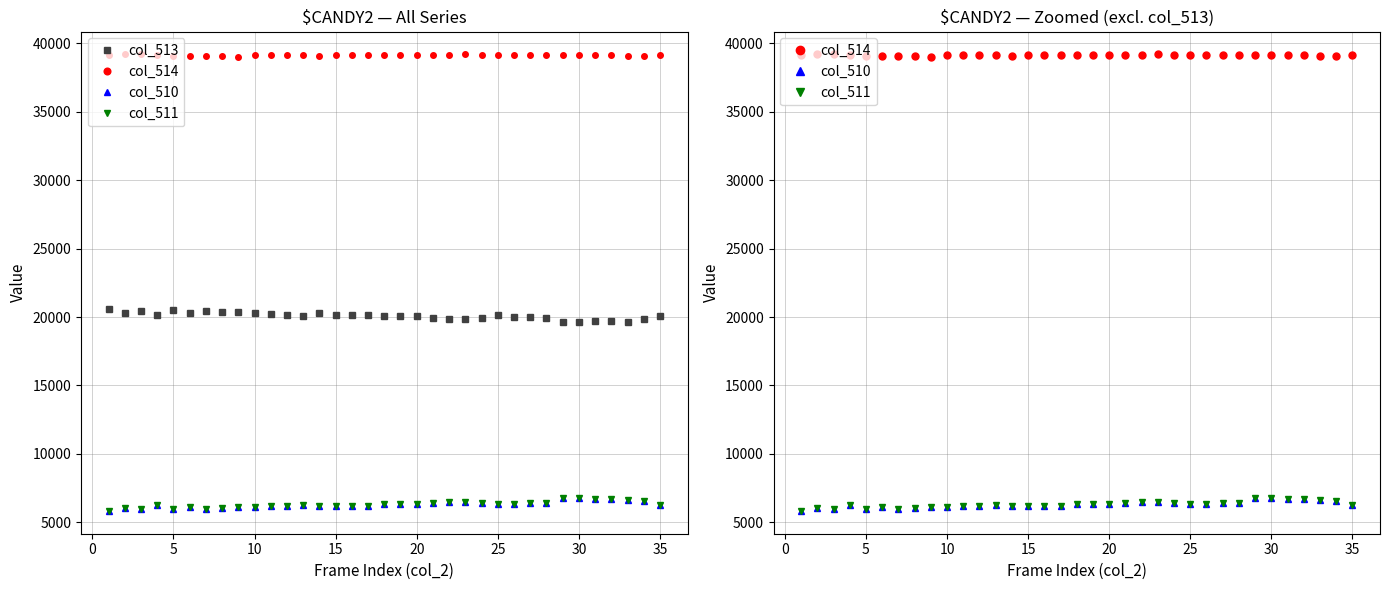

How many interior local peaks does the col_511 series have?

10